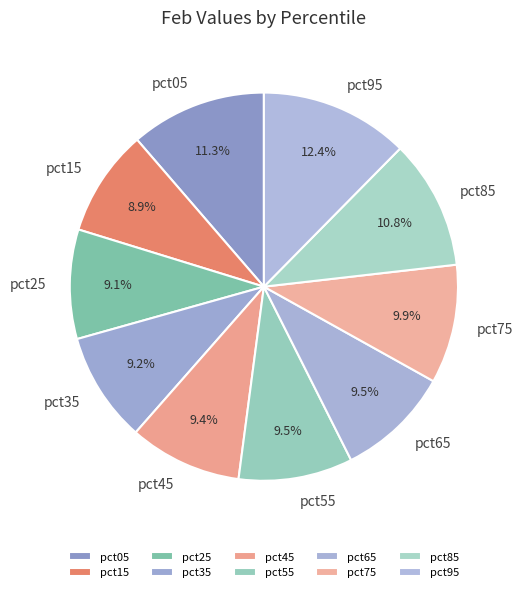

Does pct85 represent more than half of the total?

No